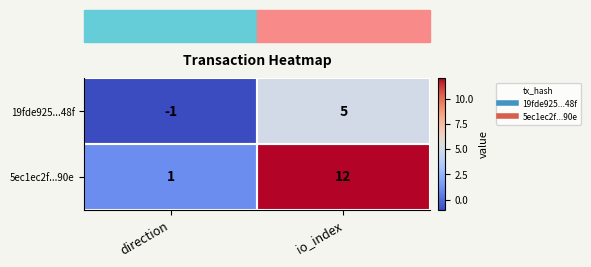

At which label is 5ec1ec2f...90e closest to 6?

direction